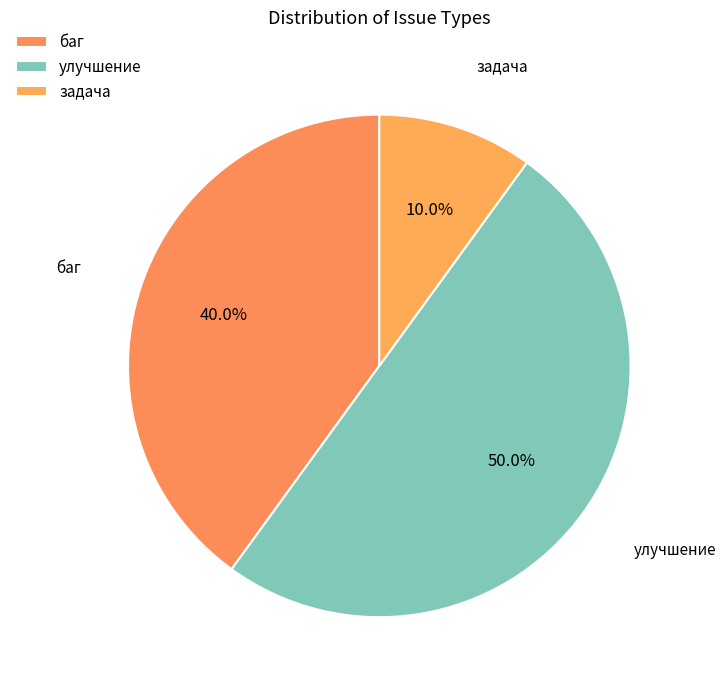

True or false: баг accounts for 40% of the total.

True